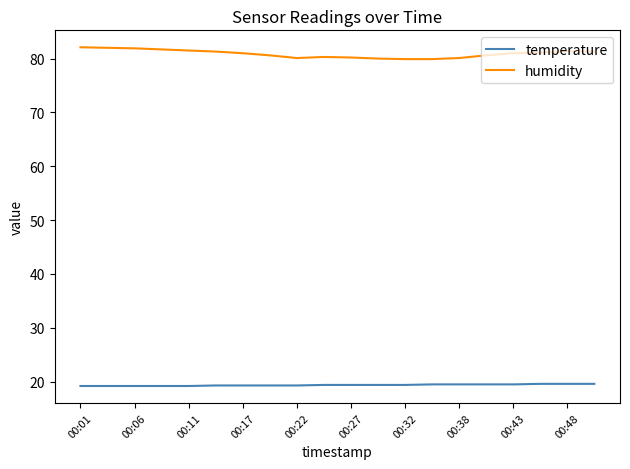

What is the maximum value for humidity?

82.1